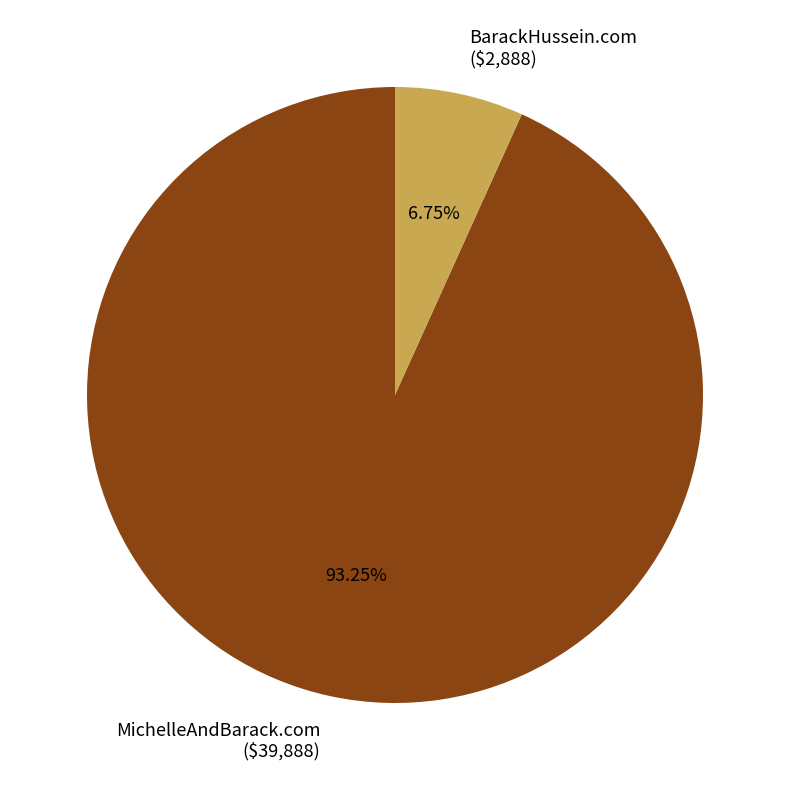

To the nearest percent, what is the difference between the BarackHussein.com and MichelleAndBarack.com slice percentages?

86%